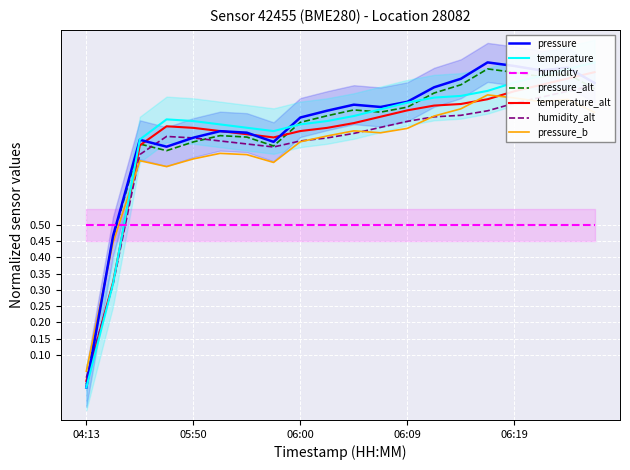

True or false: temperature has more than 1 interior local peaks.

False